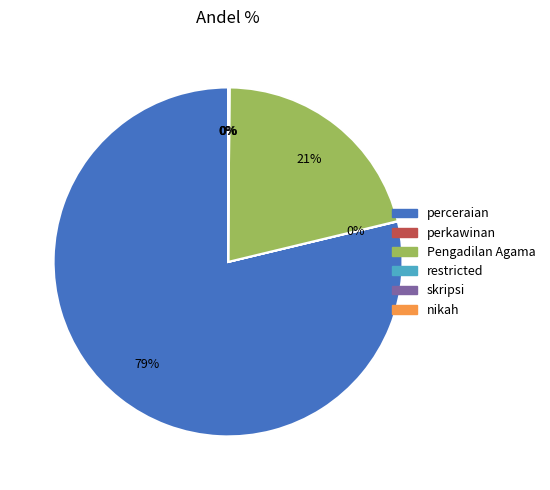

Which category accounts for the majority?

perceraian